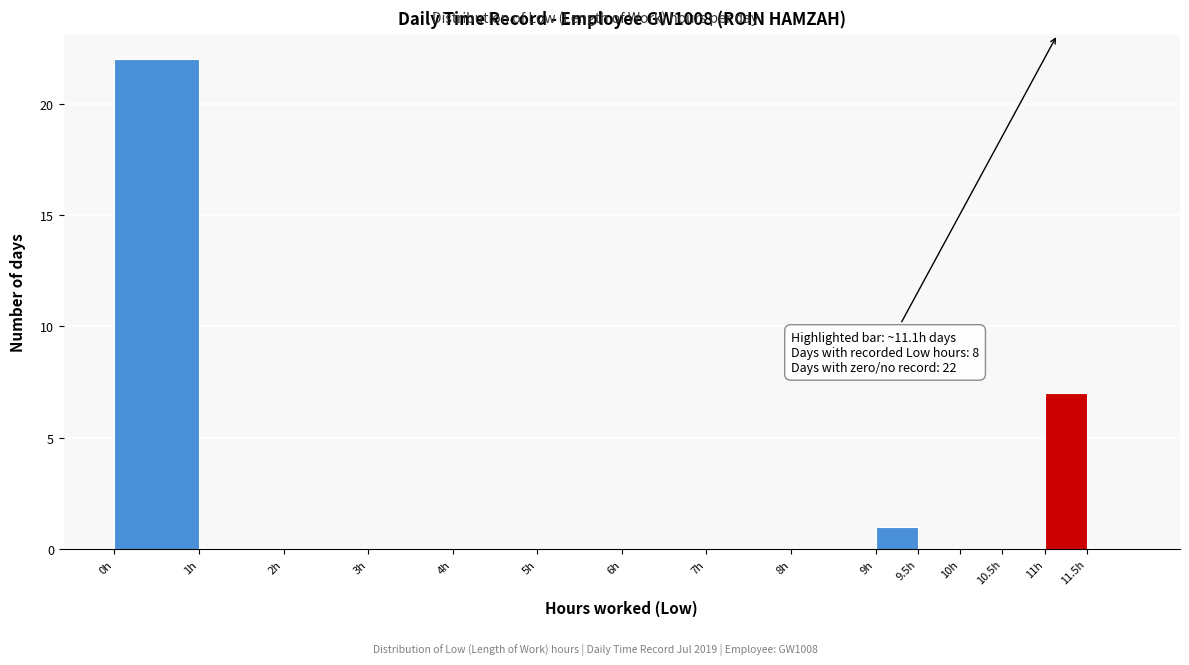

Over which range of the x-axis is the bar tallest?

0.0 to 1.0